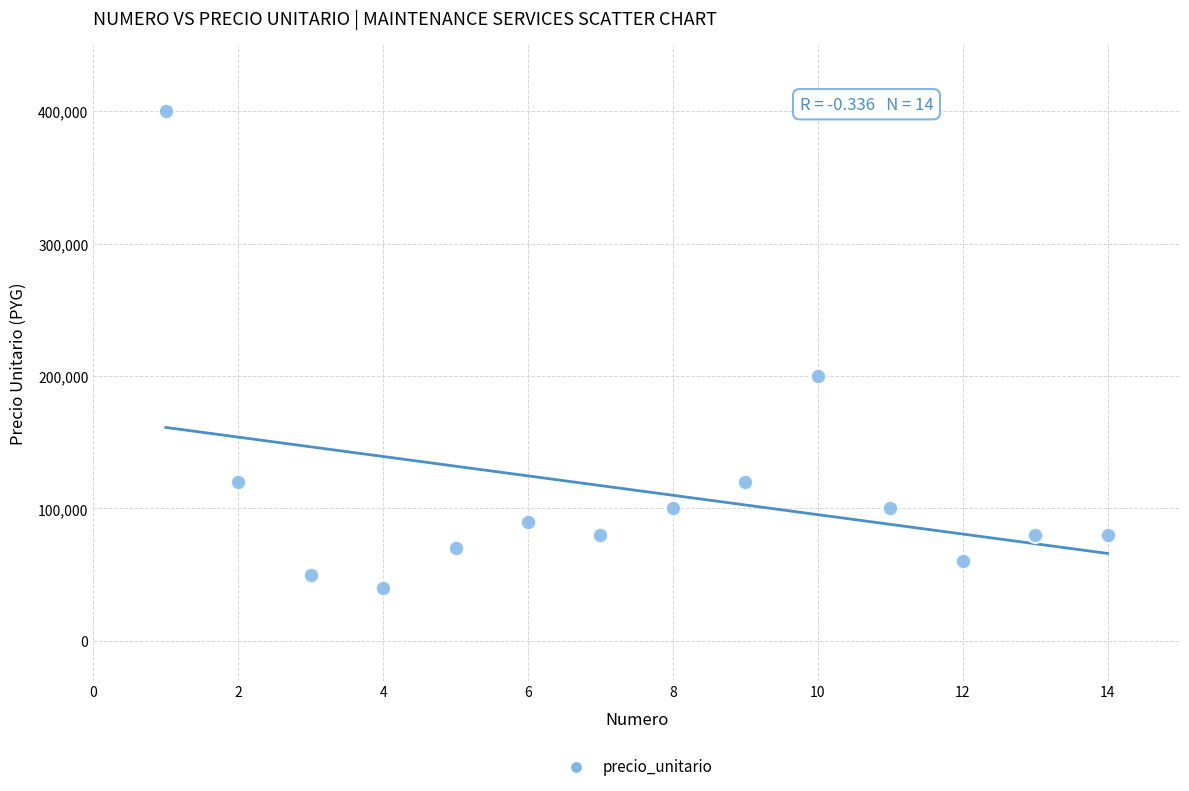

What is the range of Y values (max minus min)?

360000